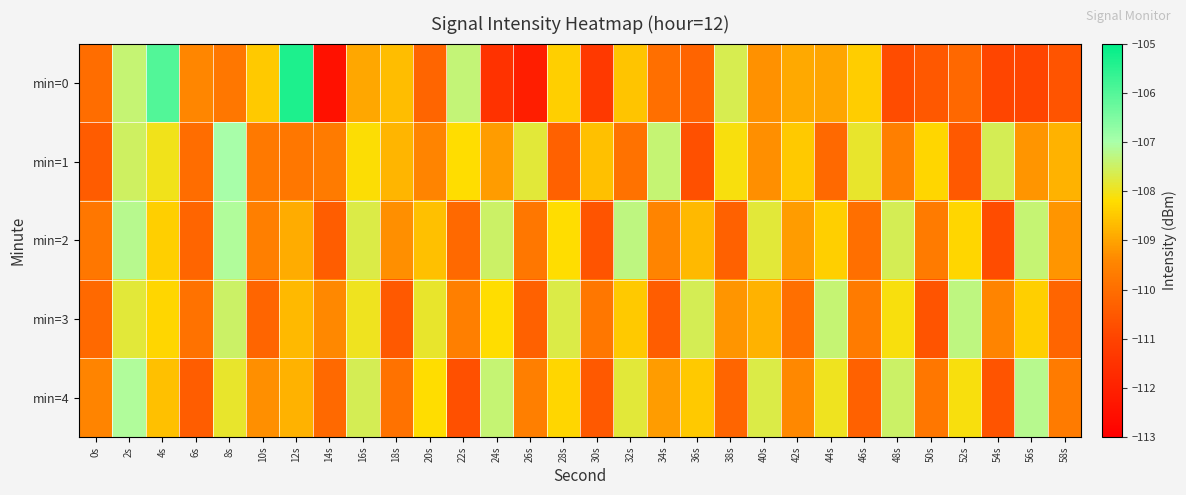

How many series are shown in this chart?

5